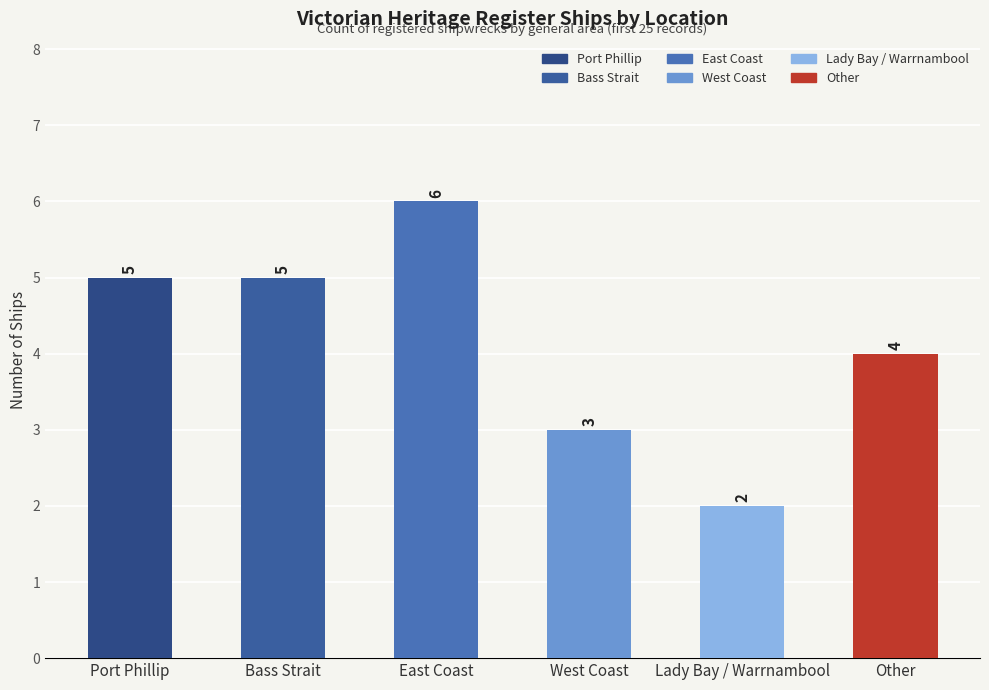

What position from the left is Bass Strait?

2